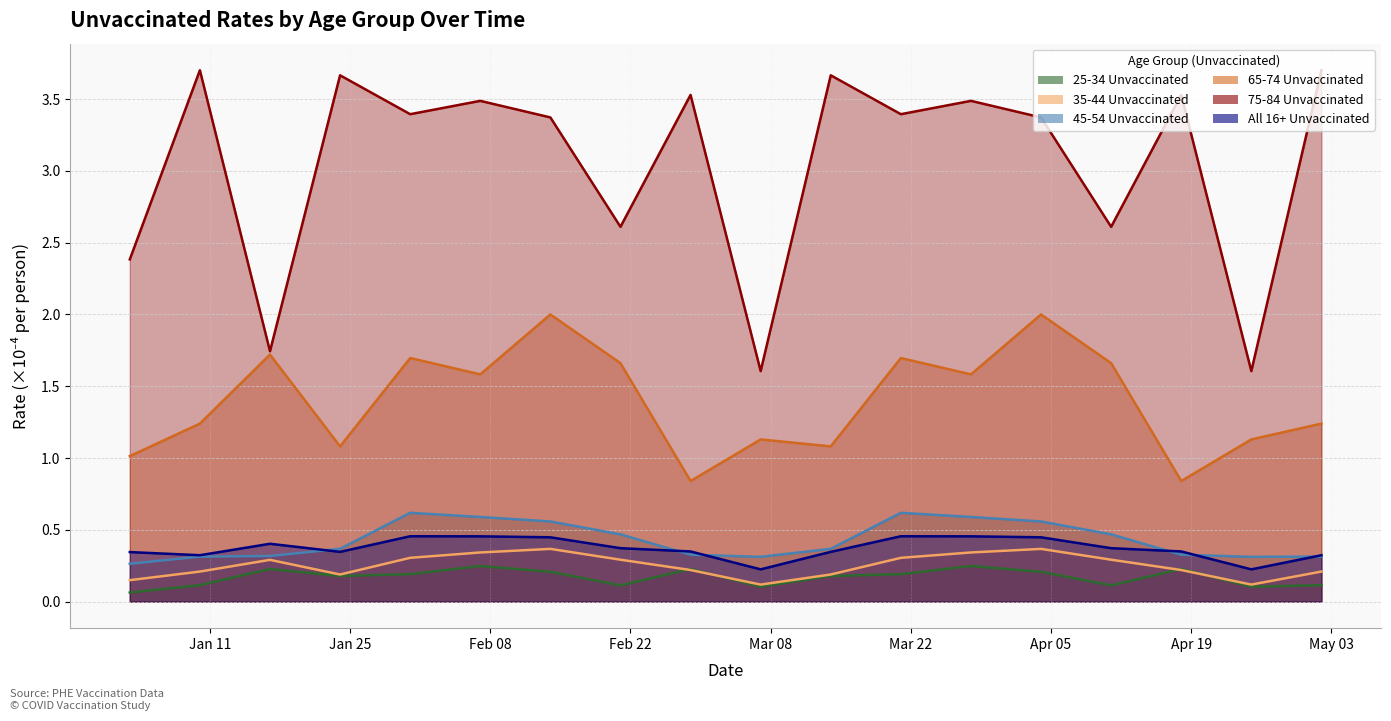

How many series are shown in this chart?

6